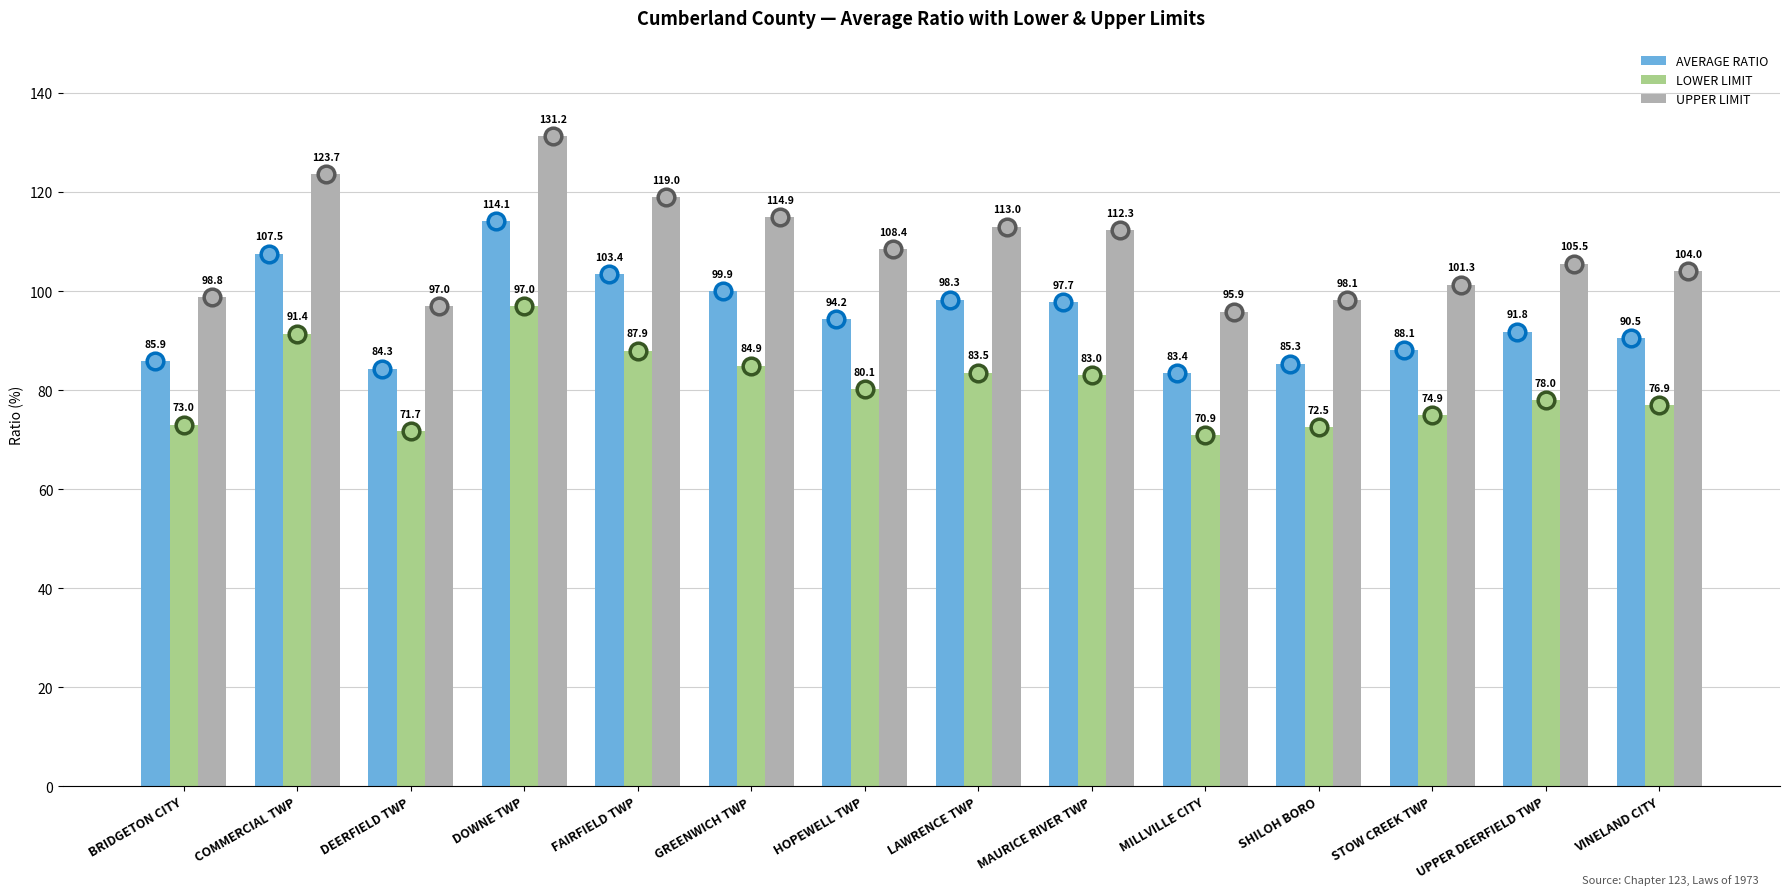

What is the approximate value of LOWER LIMIT at FAIRFIELD TWP?

87.9